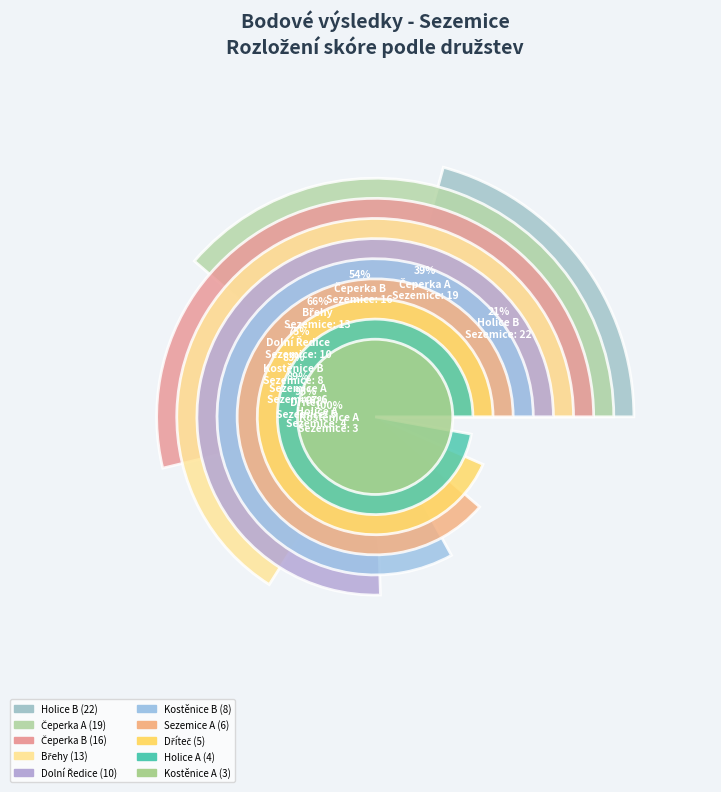

Is there a majority slice in this chart?

No